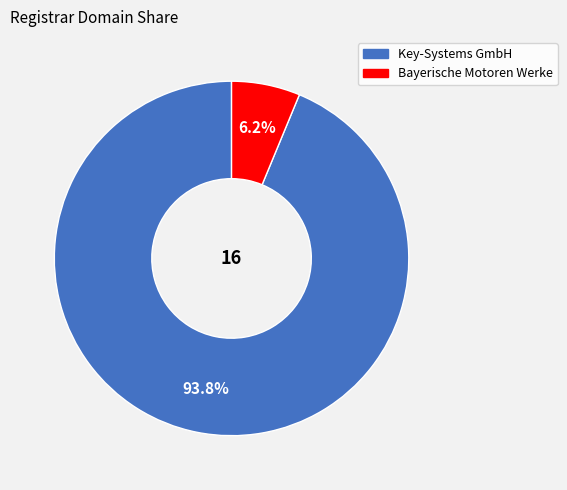

Does Key-Systems GmbH account for over 50% of the chart?

Yes